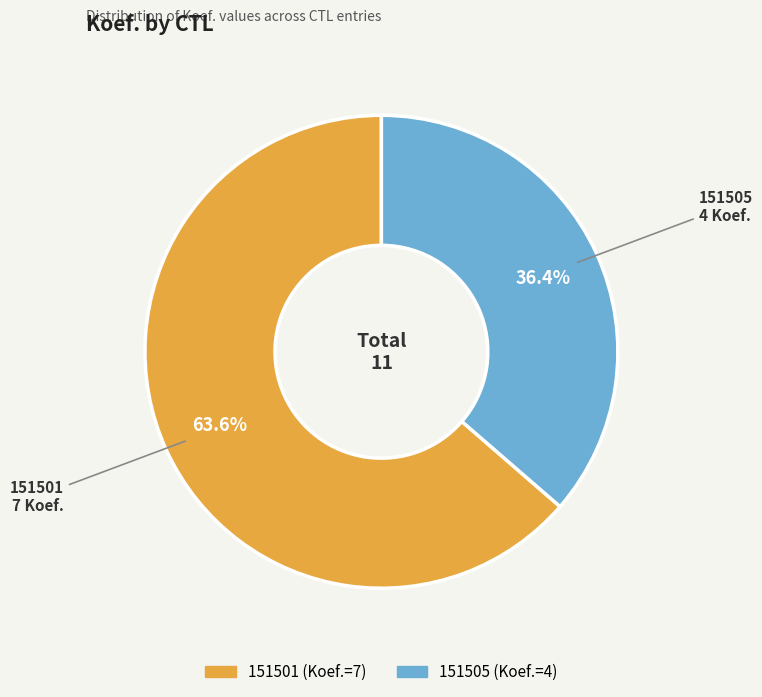

Which category accounts for the majority?

151501